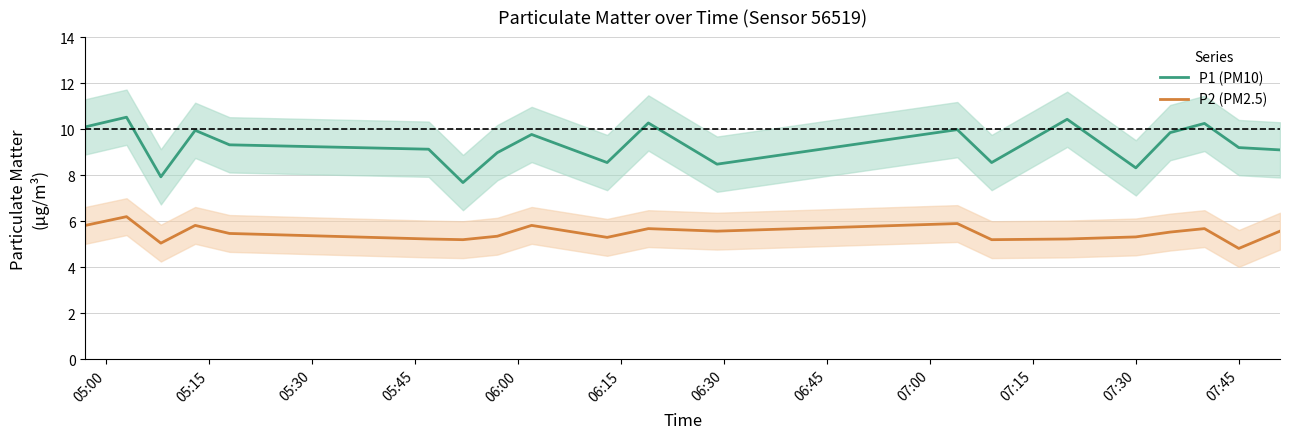

How many interior local peaks does the P2 (PM2.5) series have?

6